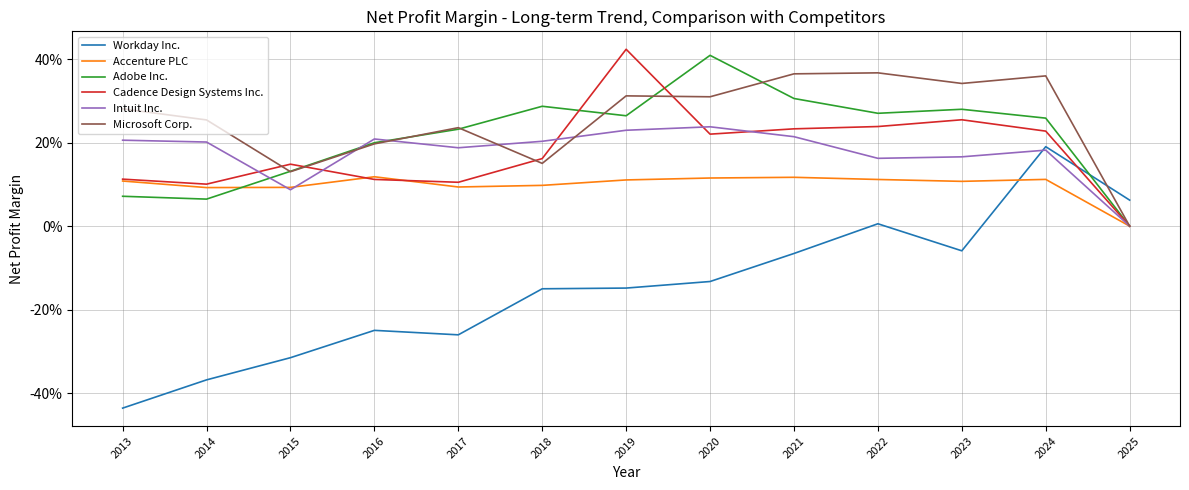

How many times do Microsoft Corp. and Workday Inc. cross each other?

1